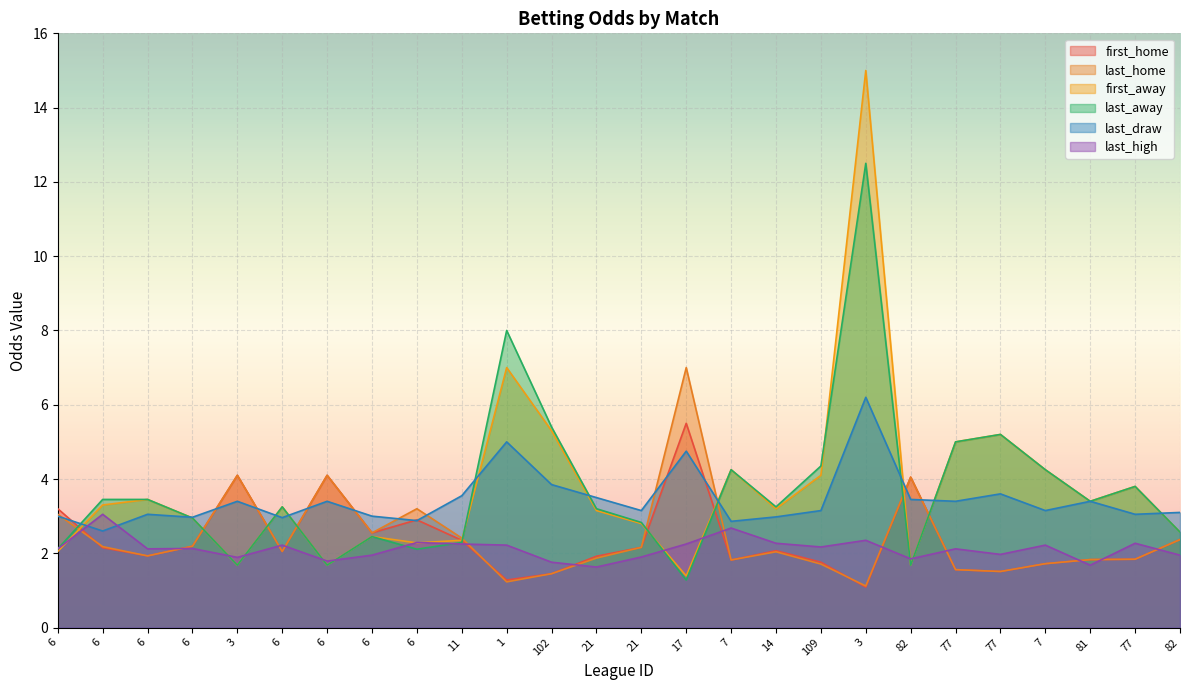

What is the value of the first_home point at the 12th from the left?

1.4